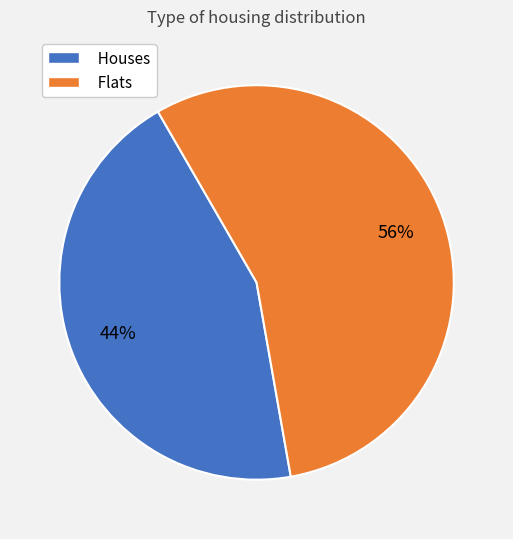

To the nearest percent, what percentage of the pie is Houses?

44%